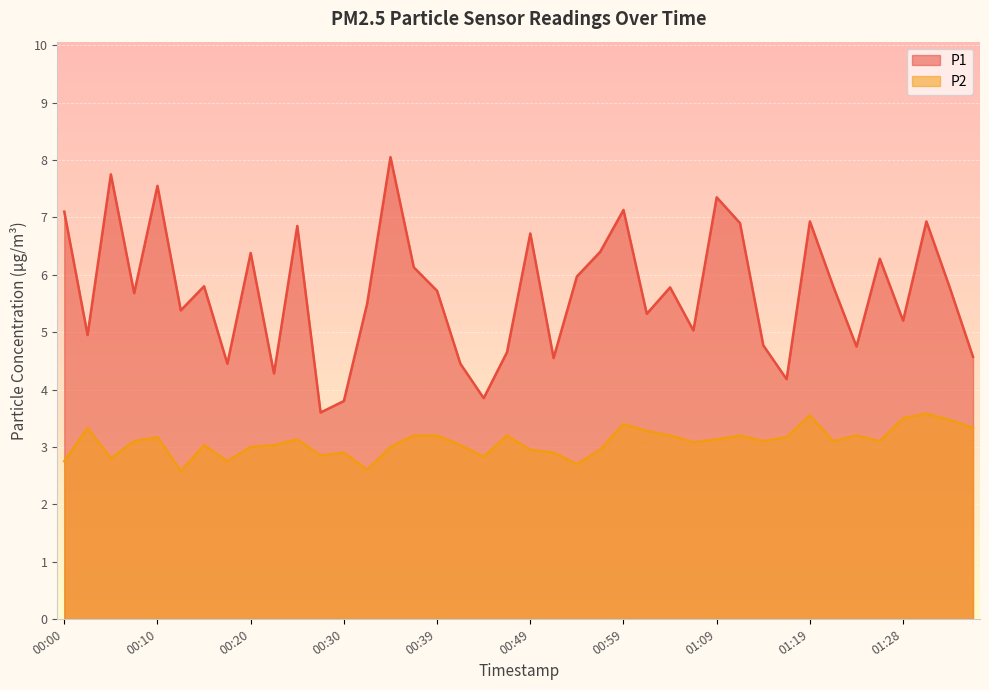

Count the number of data series in this chart.

2